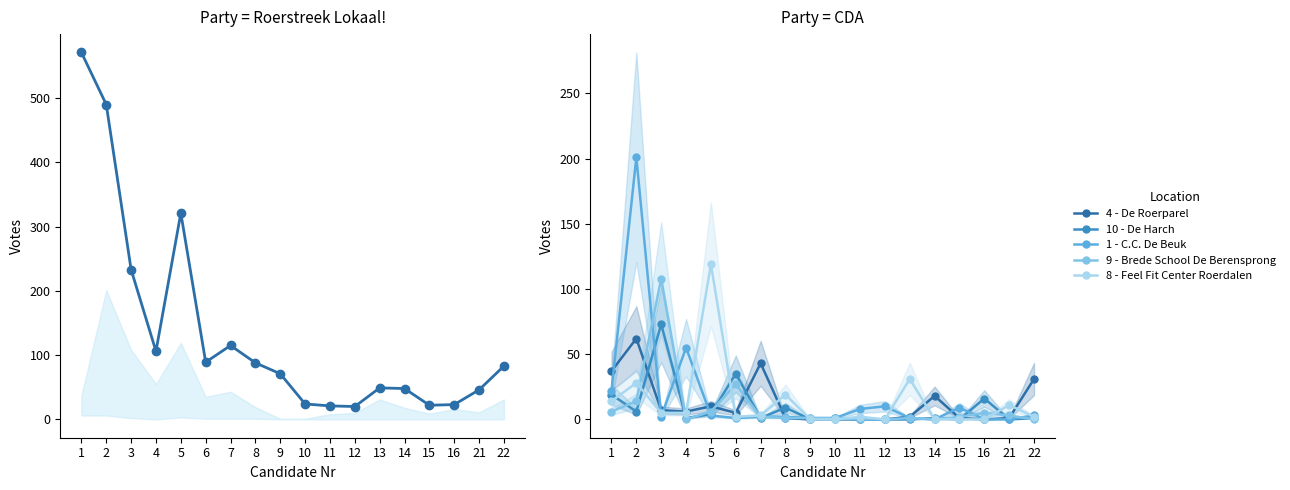

Is it true that 1 - C.C. De Beuk equals 3 at 5?

True